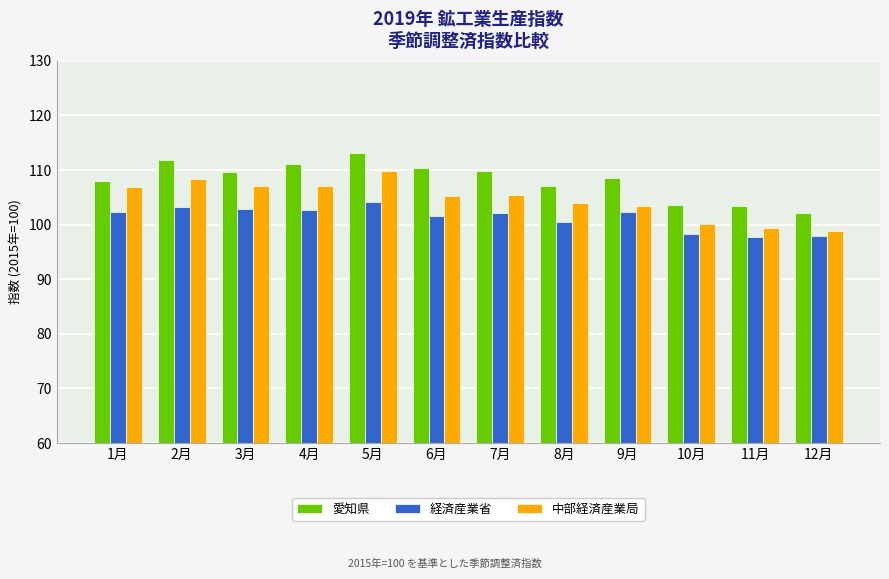

Which series has the largest total across all categories?

愛知県